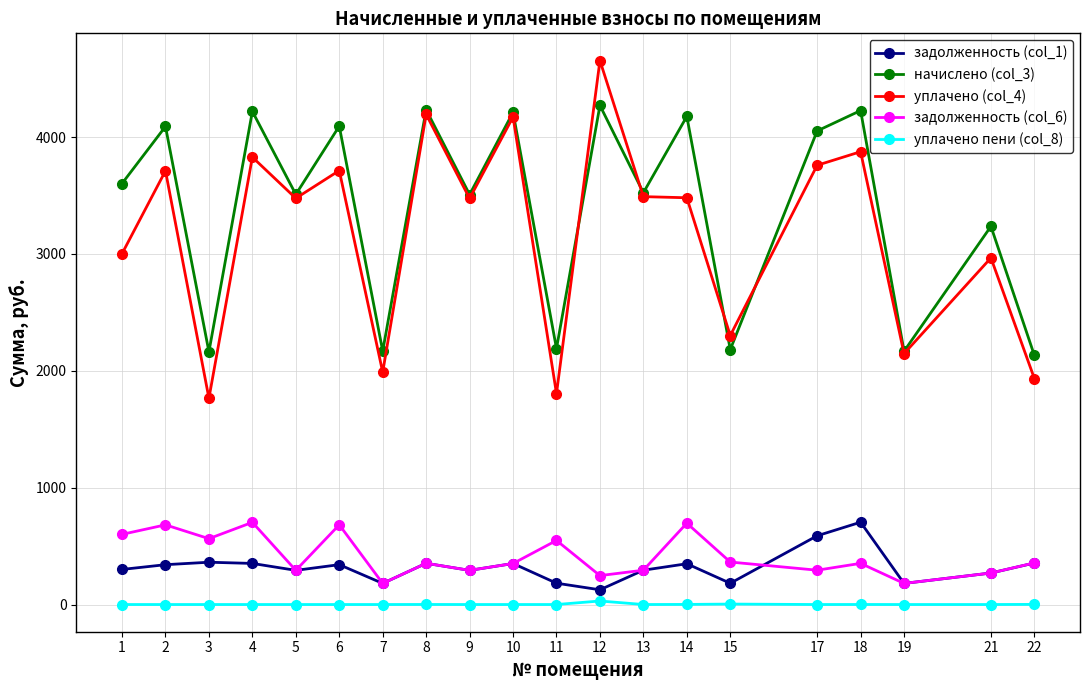

What is the total value across all series at 10?

9085.3